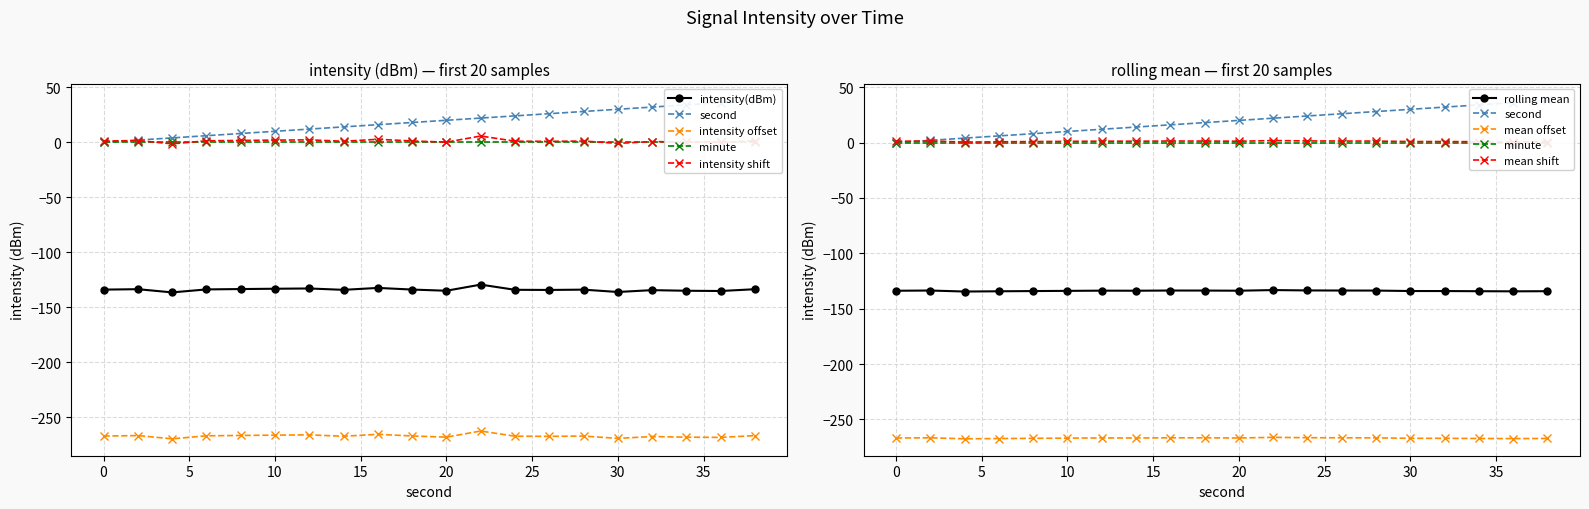

What is the sum of the rolling_mean values at 38 and 0?

-268.1